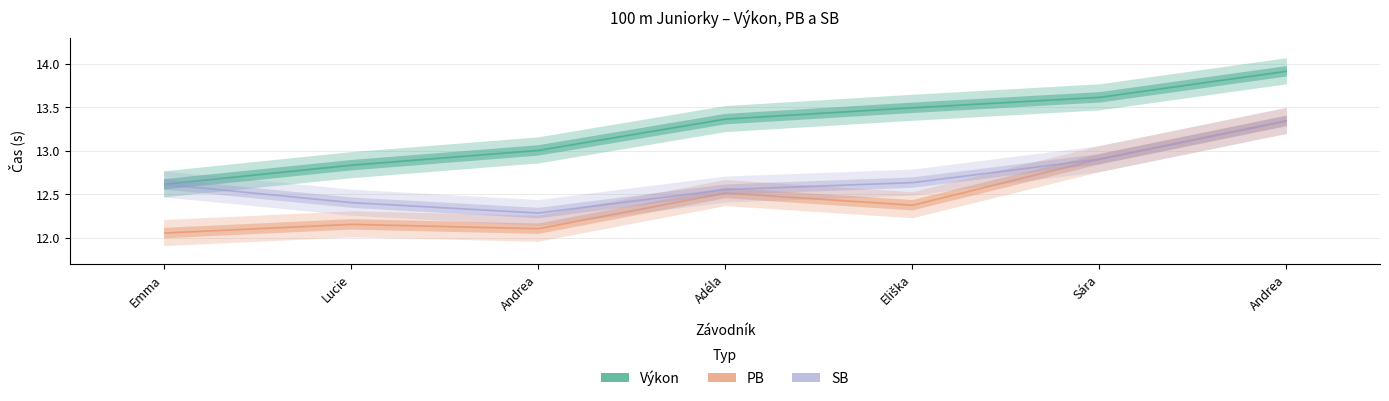

Which series has the largest range (max minus min)?

Výkon